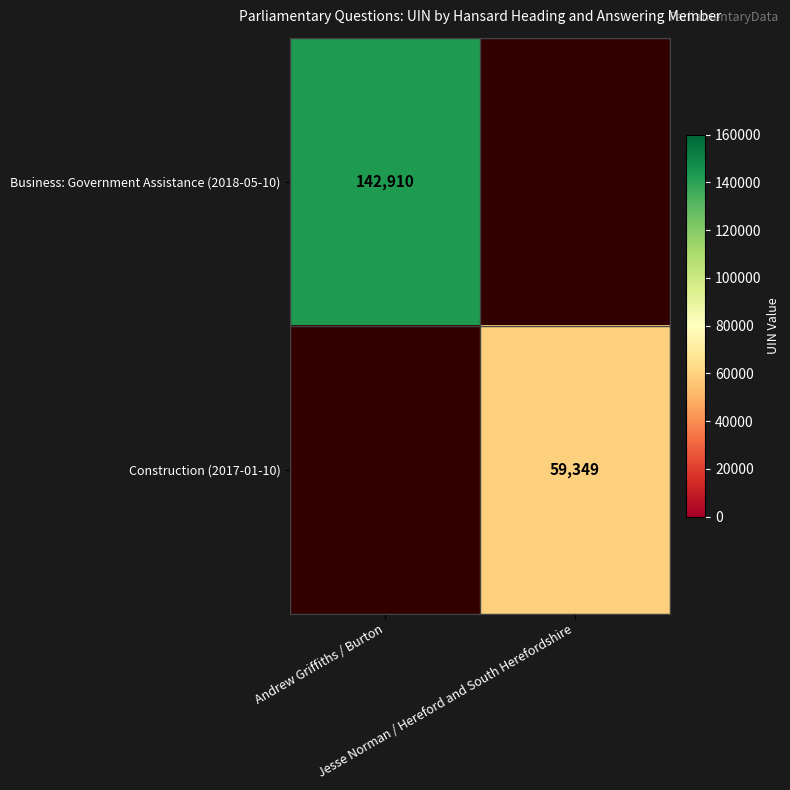

How many positive values does the Business: Government Assistance (2018-05-10) series have?

1